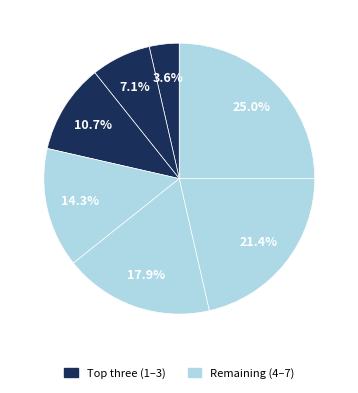

How many segments does this pie chart have?

7